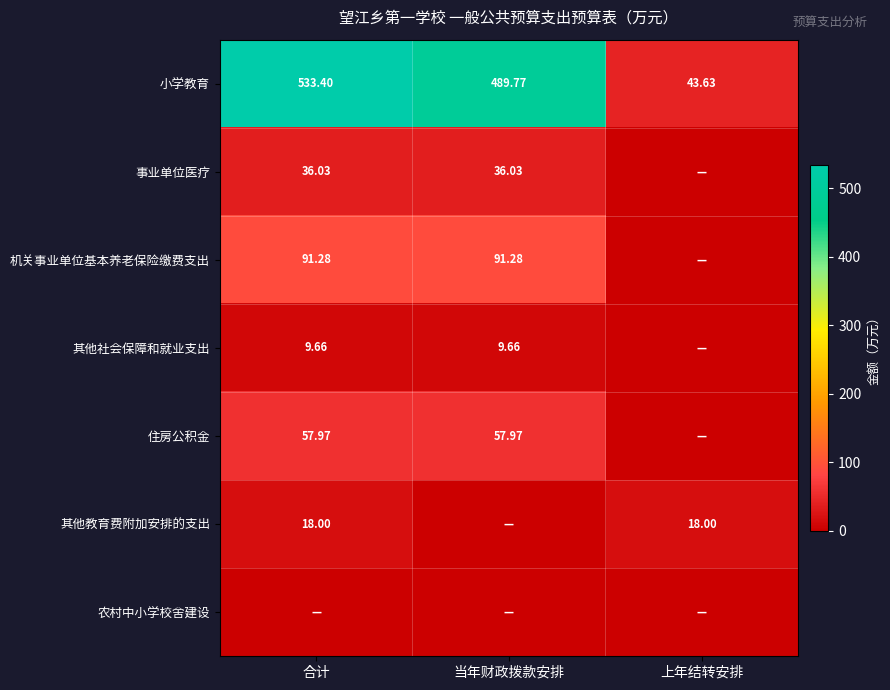

Between 当年财政拨款安排 and 合计, which is larger?

合计